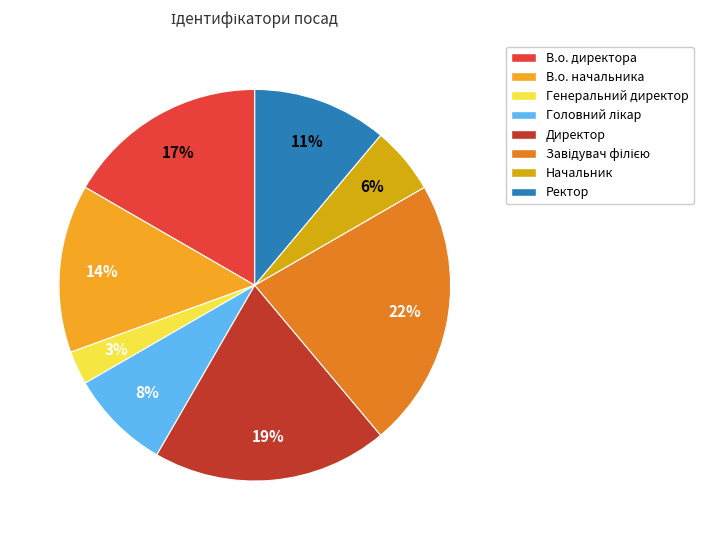

Does any single category account for the majority?

No